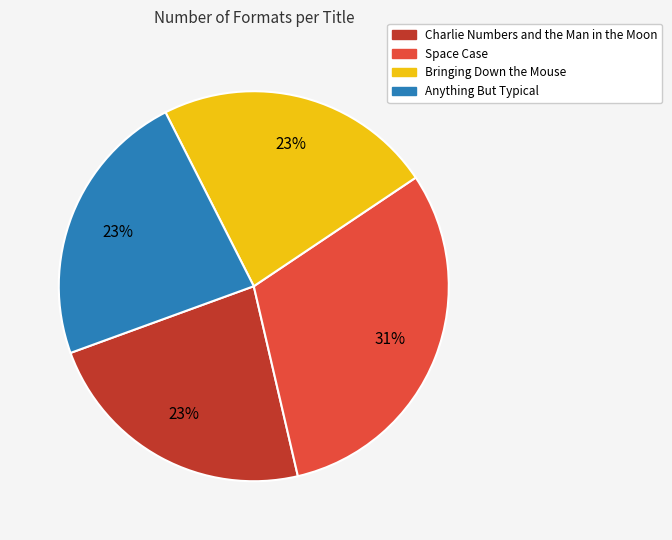

Combined, do Space Case and Charlie Numbers and the Man in the Moon account for over 50%?

Yes